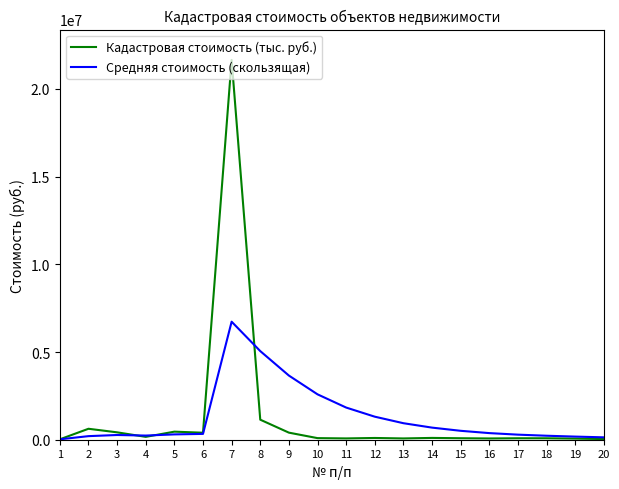

Between 9 and 16, which series saw the biggest shift?

Средняя стоимость (скользящая)